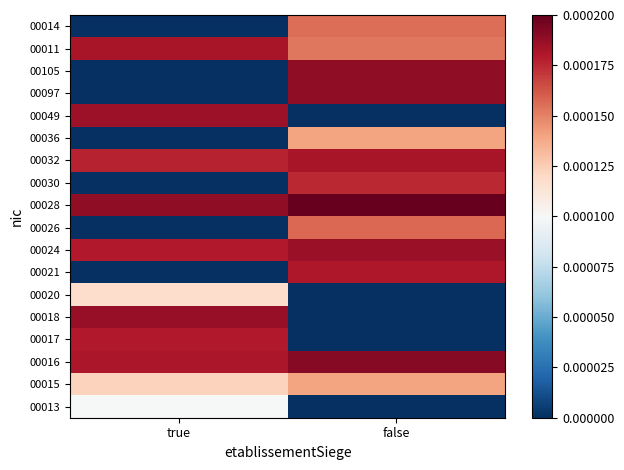

Rank the series at true from highest to lowest value.

00028, 00018, 00049, 00011, 00016, 00017, 00024, 00032, 00015, 00020, 00013, 00021, 00026, 00030, 00036, 00097, 00105, 00014